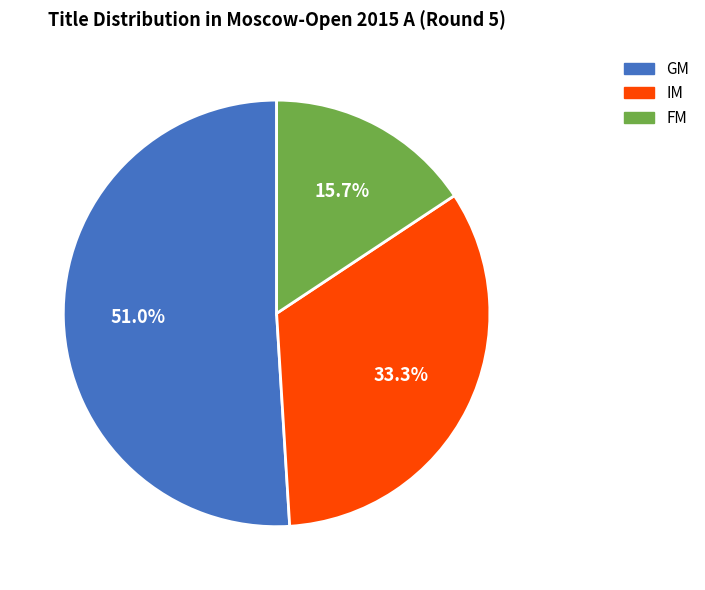

Count the number of slices in the pie.

3